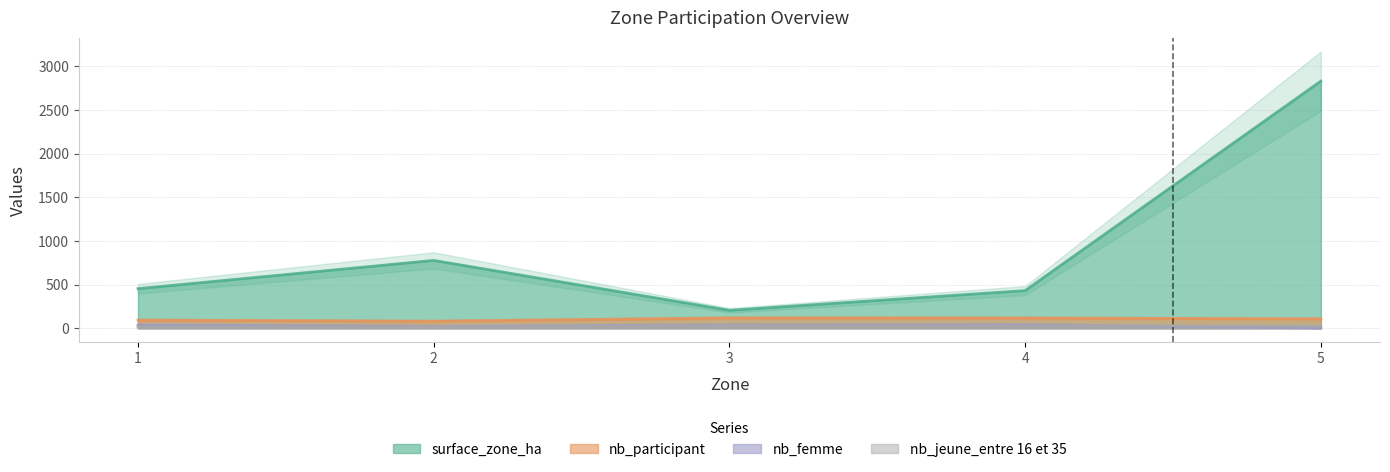

At which category is the sum across all series the highest?

5